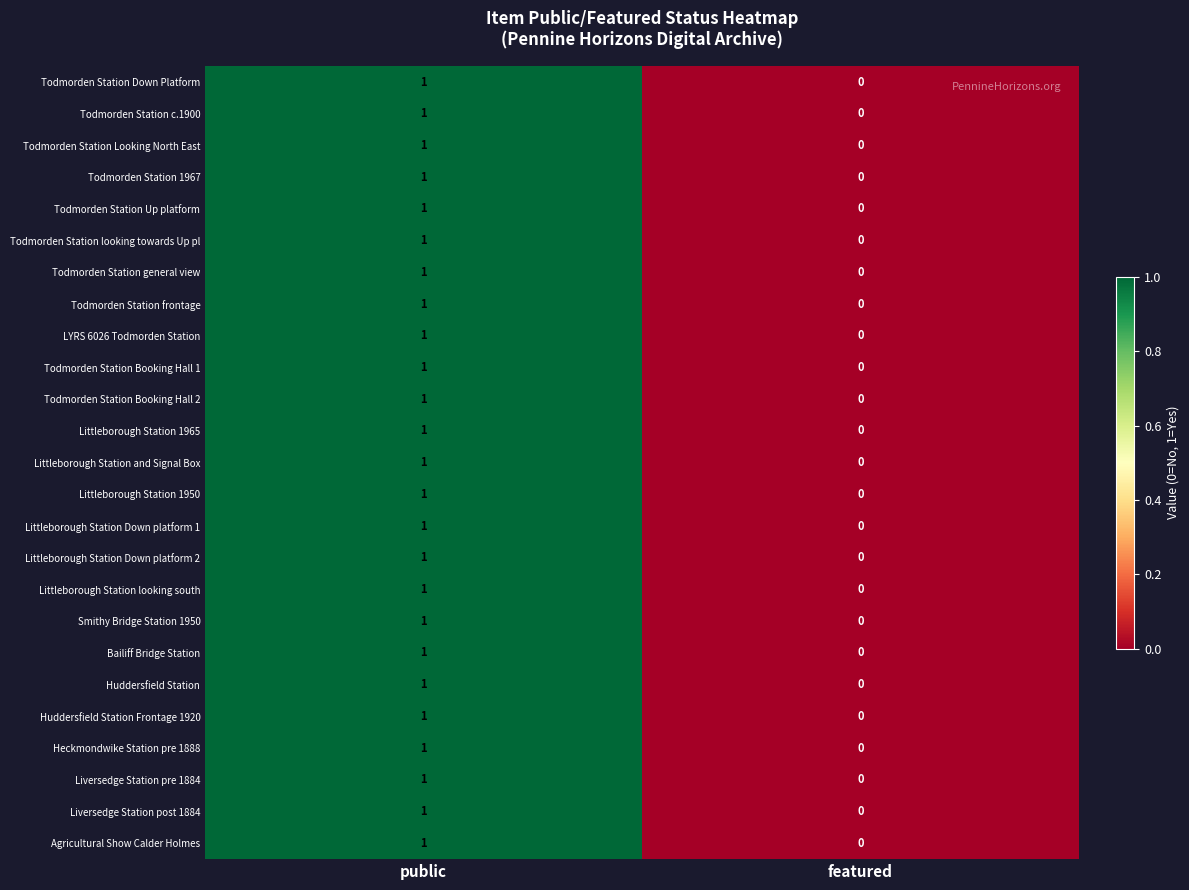

Is the value of Smithy Bridge Station 1950 at public greater than the value of Todmorden Station Up platform at featured?

Yes